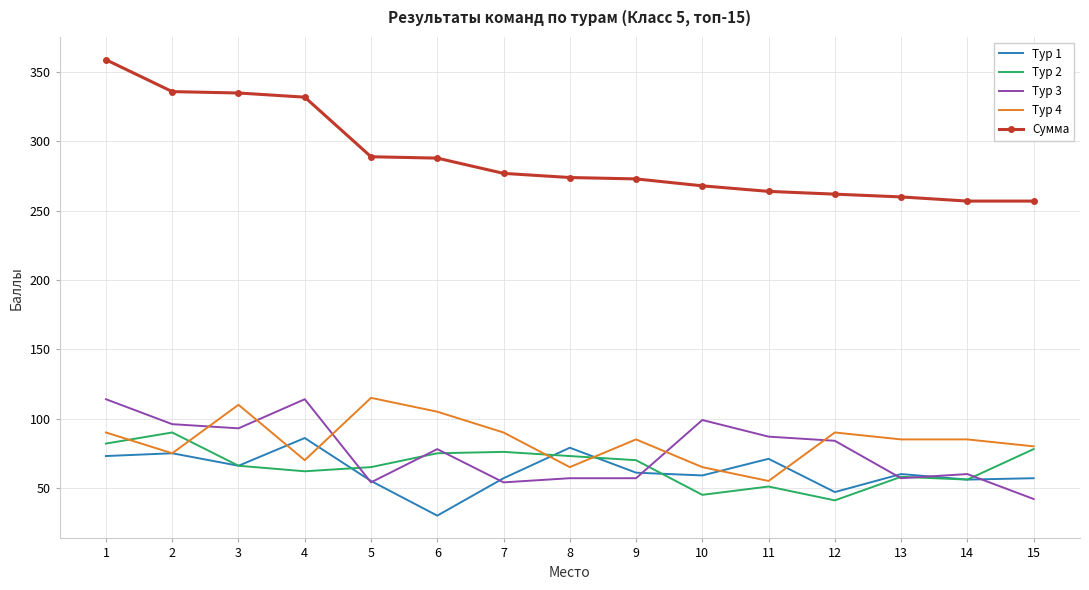

True or false: Тур 1 has a value of 129 at 1.

False